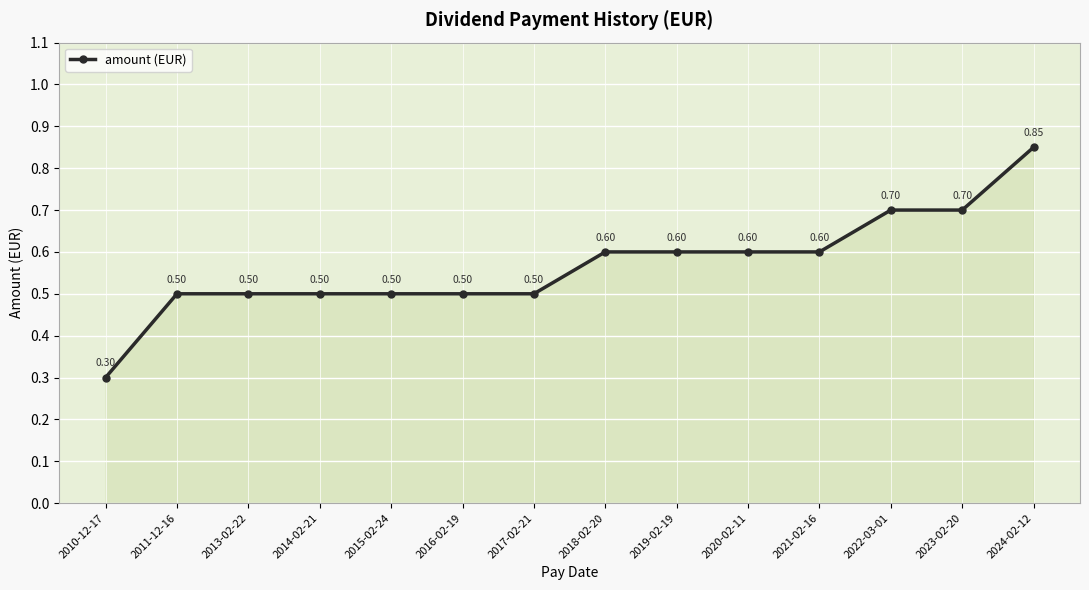

What is the smallest value displayed?

0.3